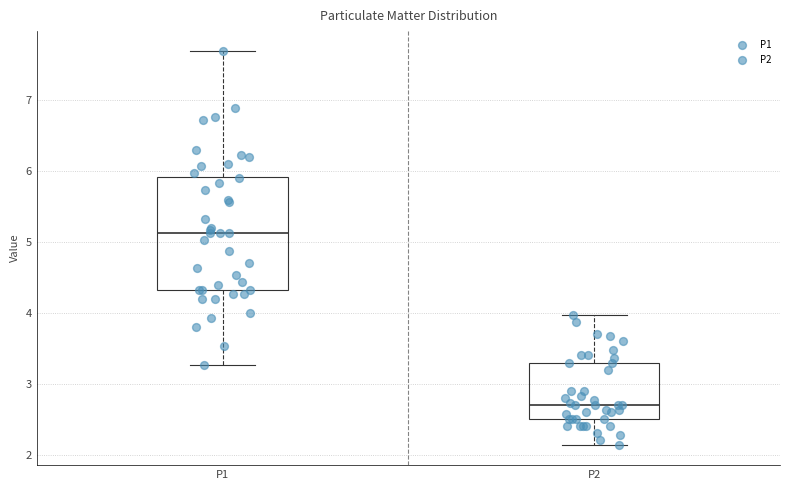

Where does the median line of the box for P2 sit on the y-axis? The values are not printed on the chart, so give them approximately, as read against the axis.

2.7